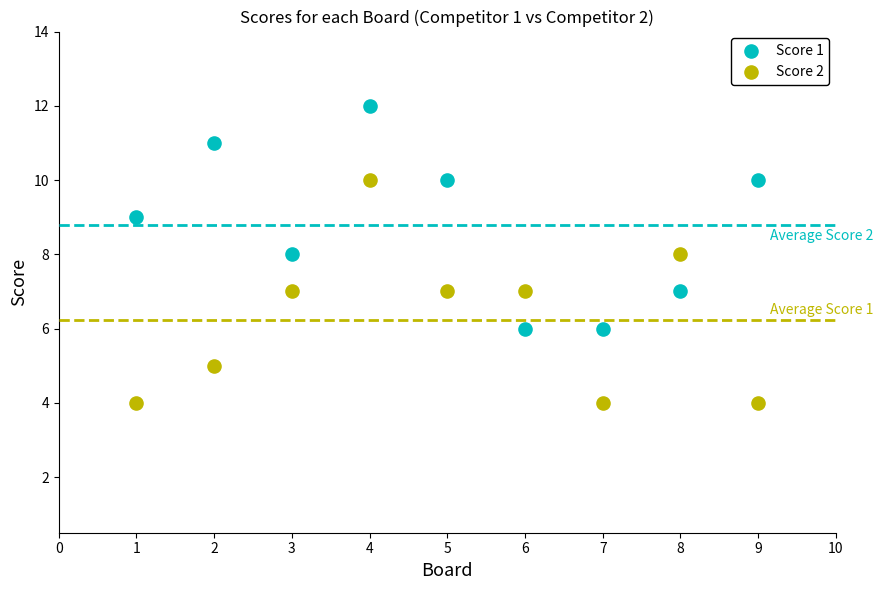

Across all data points, what is the range of Y values (max minus min)?

8